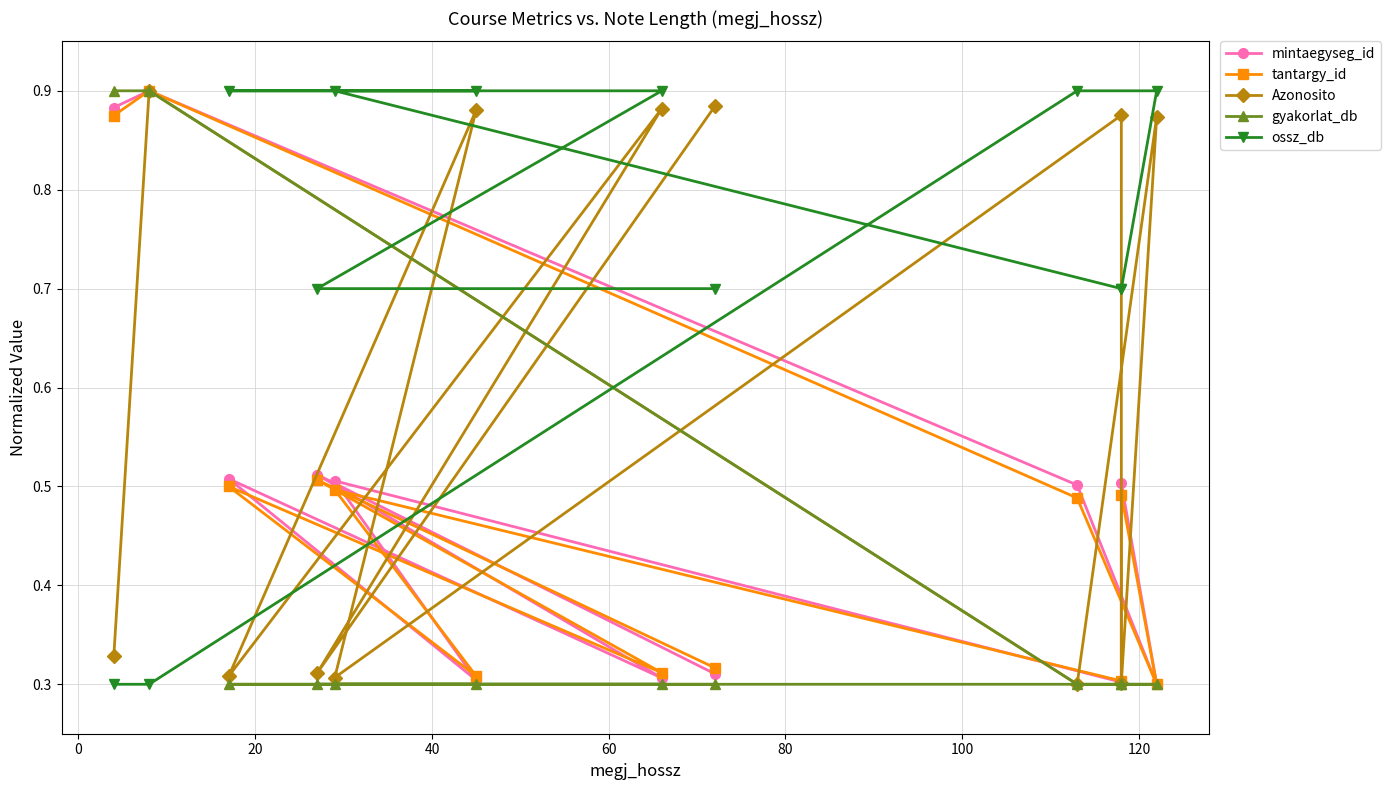

What position from the left is 80?

6